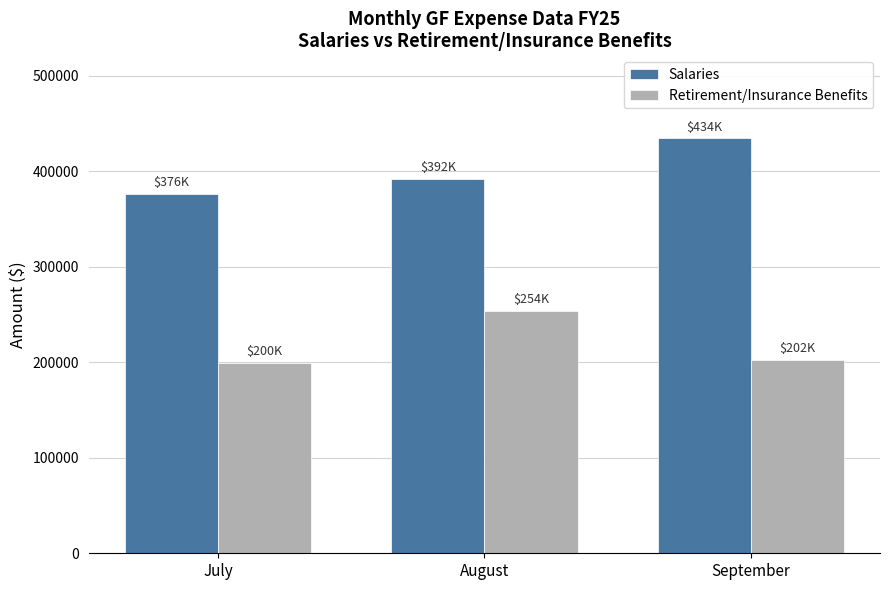

The value of Retirement/Insurance Benefits at August is 103989.3. True or false?

False